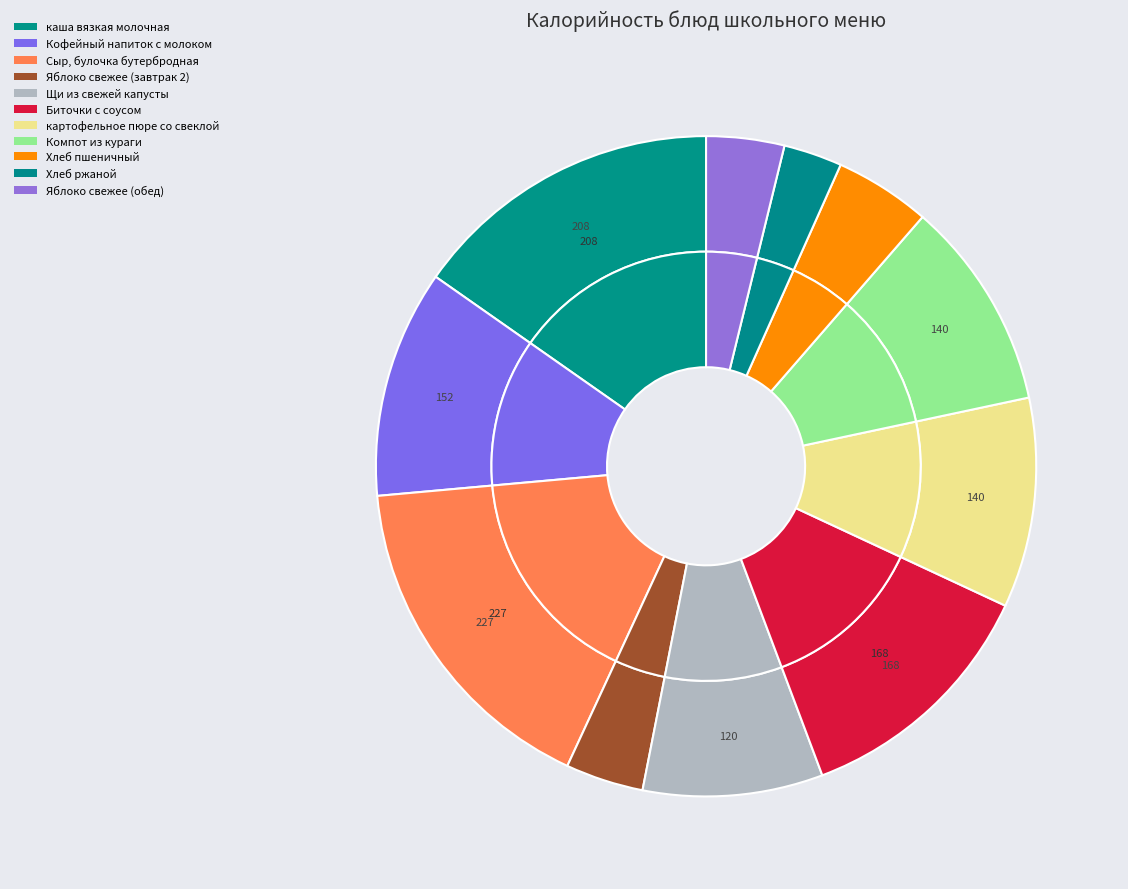

True or false: Кофейный напиток с молоком accounts for 1% of the total.

False